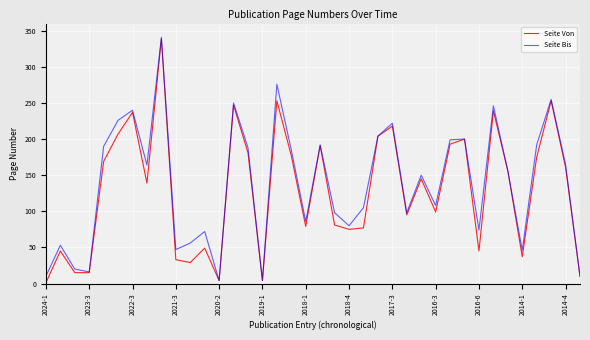

True or false: Seite Bis has more than 2 points higher than both neighbors.

True